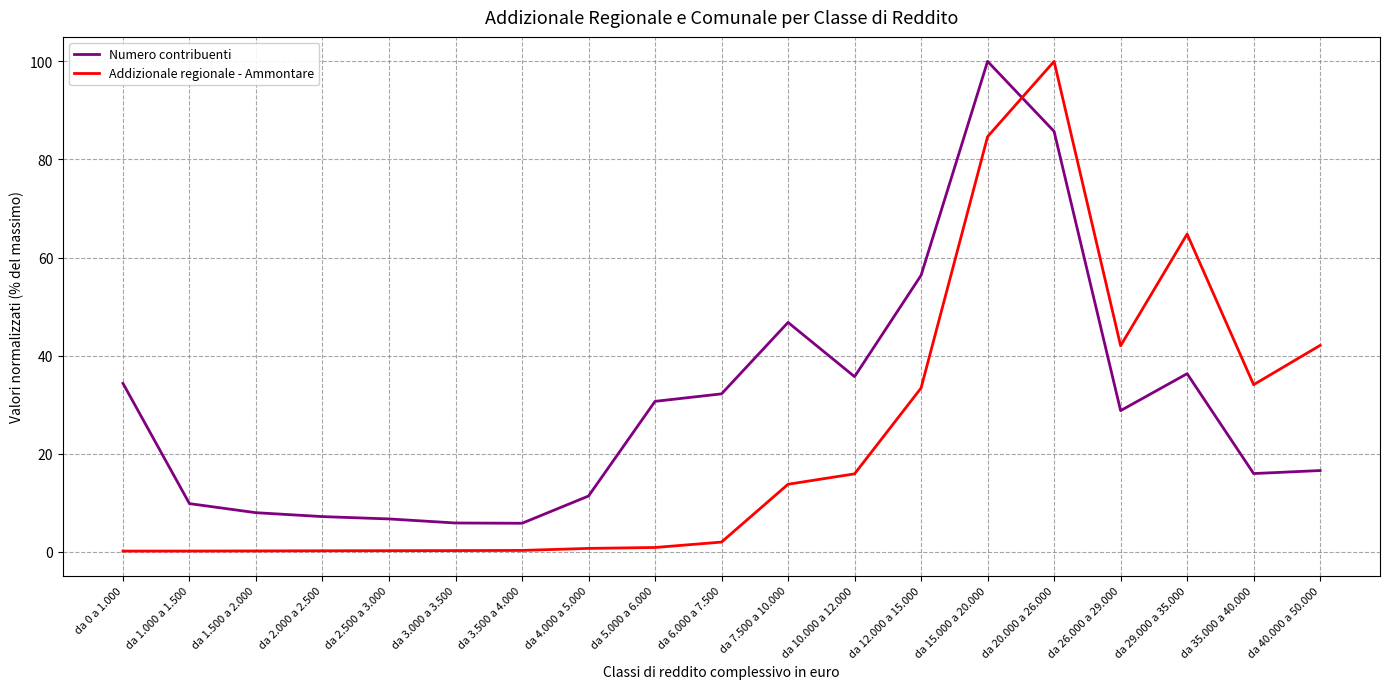

Does the chart display data point markers on the line(s)?

No